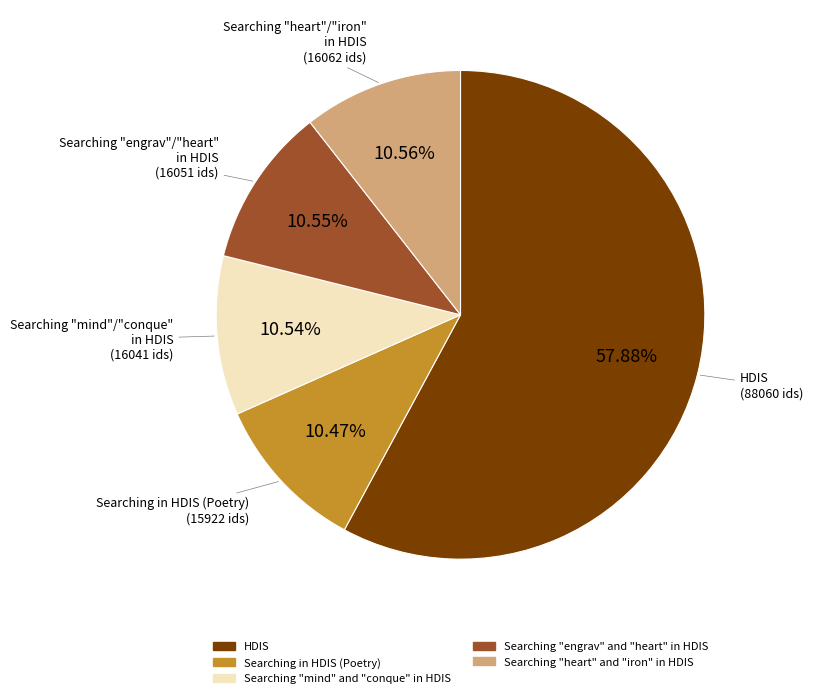

To the nearest percent, what is the average slice percentage?

20%